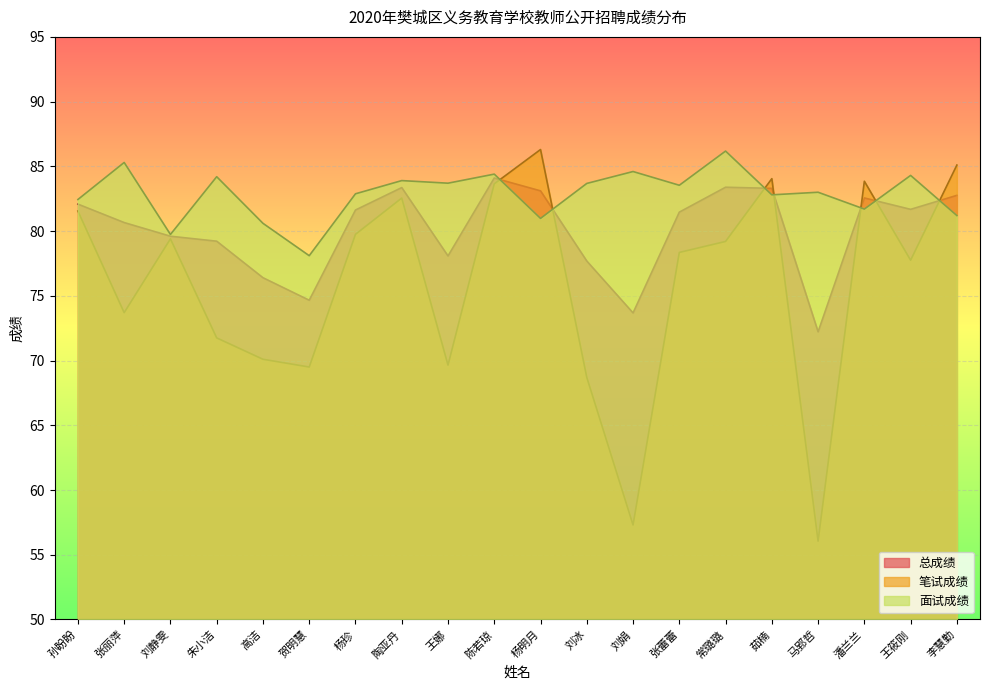

What is the difference between the 总成绩 values at 孙盼盼 and 张丽萍?

1.4